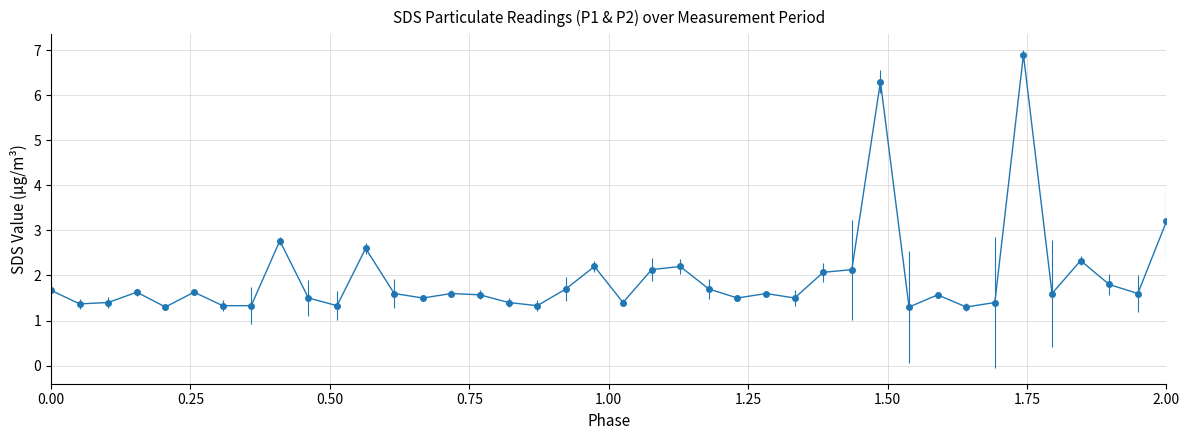

What is the minimum value shown in the chart?

1.3